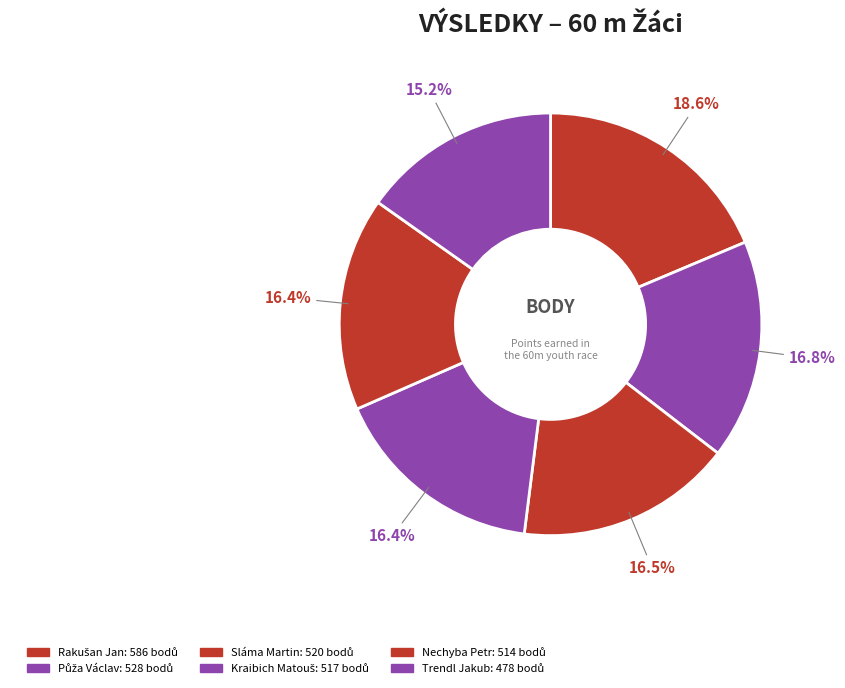

Is Nechyba Petr the majority of the pie?

No